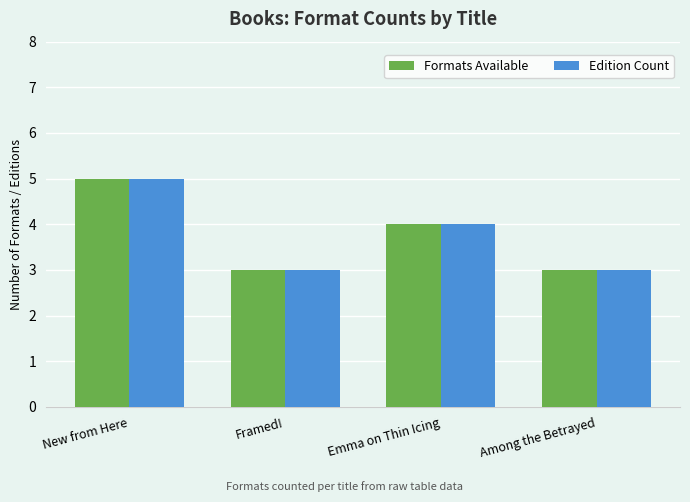

True or false: Formats Available has a value of 2 at Framed!.

False